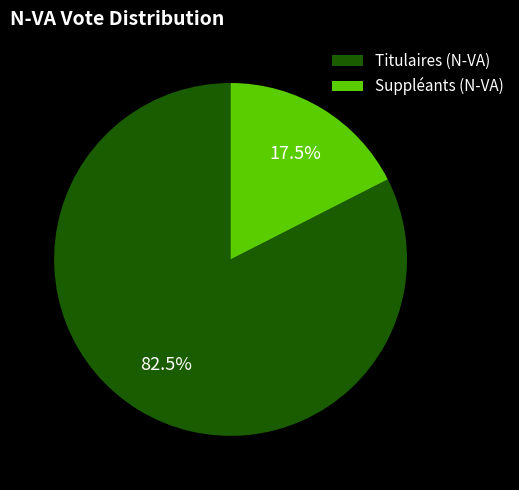

Is there any slice that represents more than half of the pie?

Yes